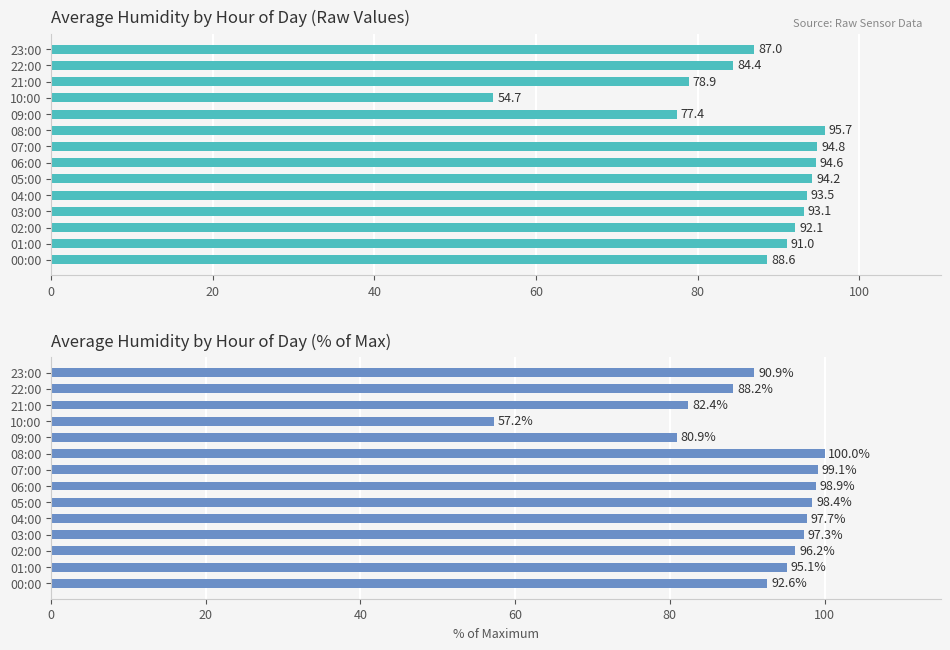

How many values in the % of Max Humidity series exceed 96?

7